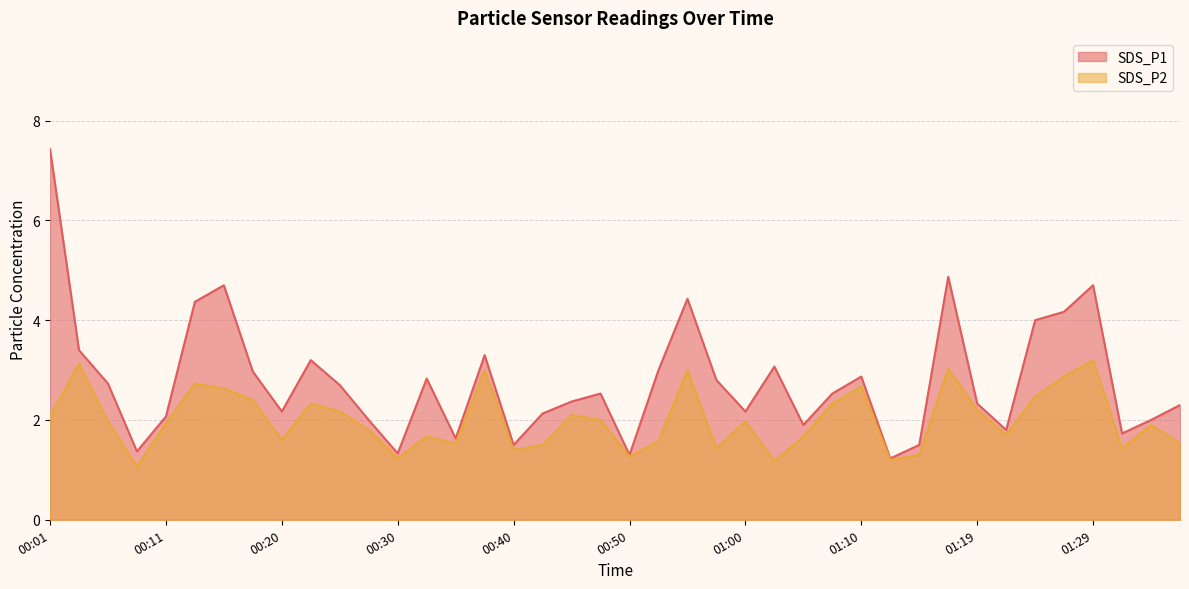

What is the sum of the SDS_P2 values at 00:52 and 01:10?

4.2